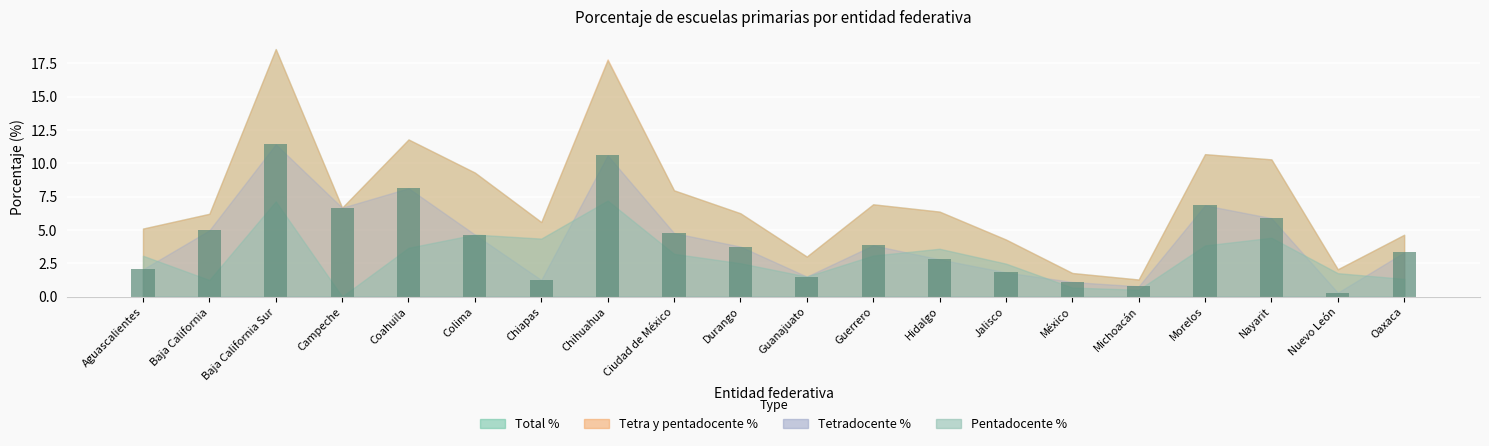

What is the difference between the second highest and minimum values?

10.3